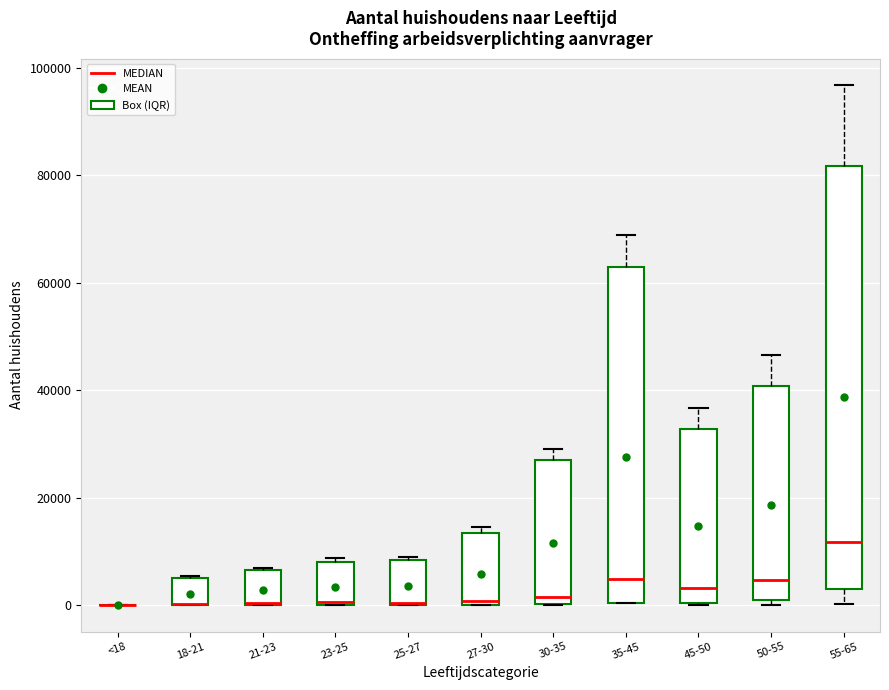

Where is the lower edge of the box for 45-50 on the y-axis? The values are not printed on the chart, so give them approximately, as read against the axis.

0